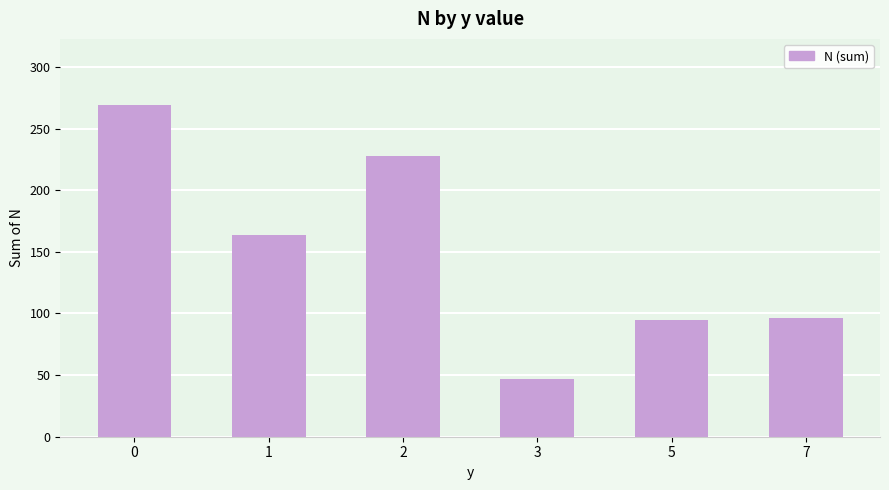

What is the average value?

150